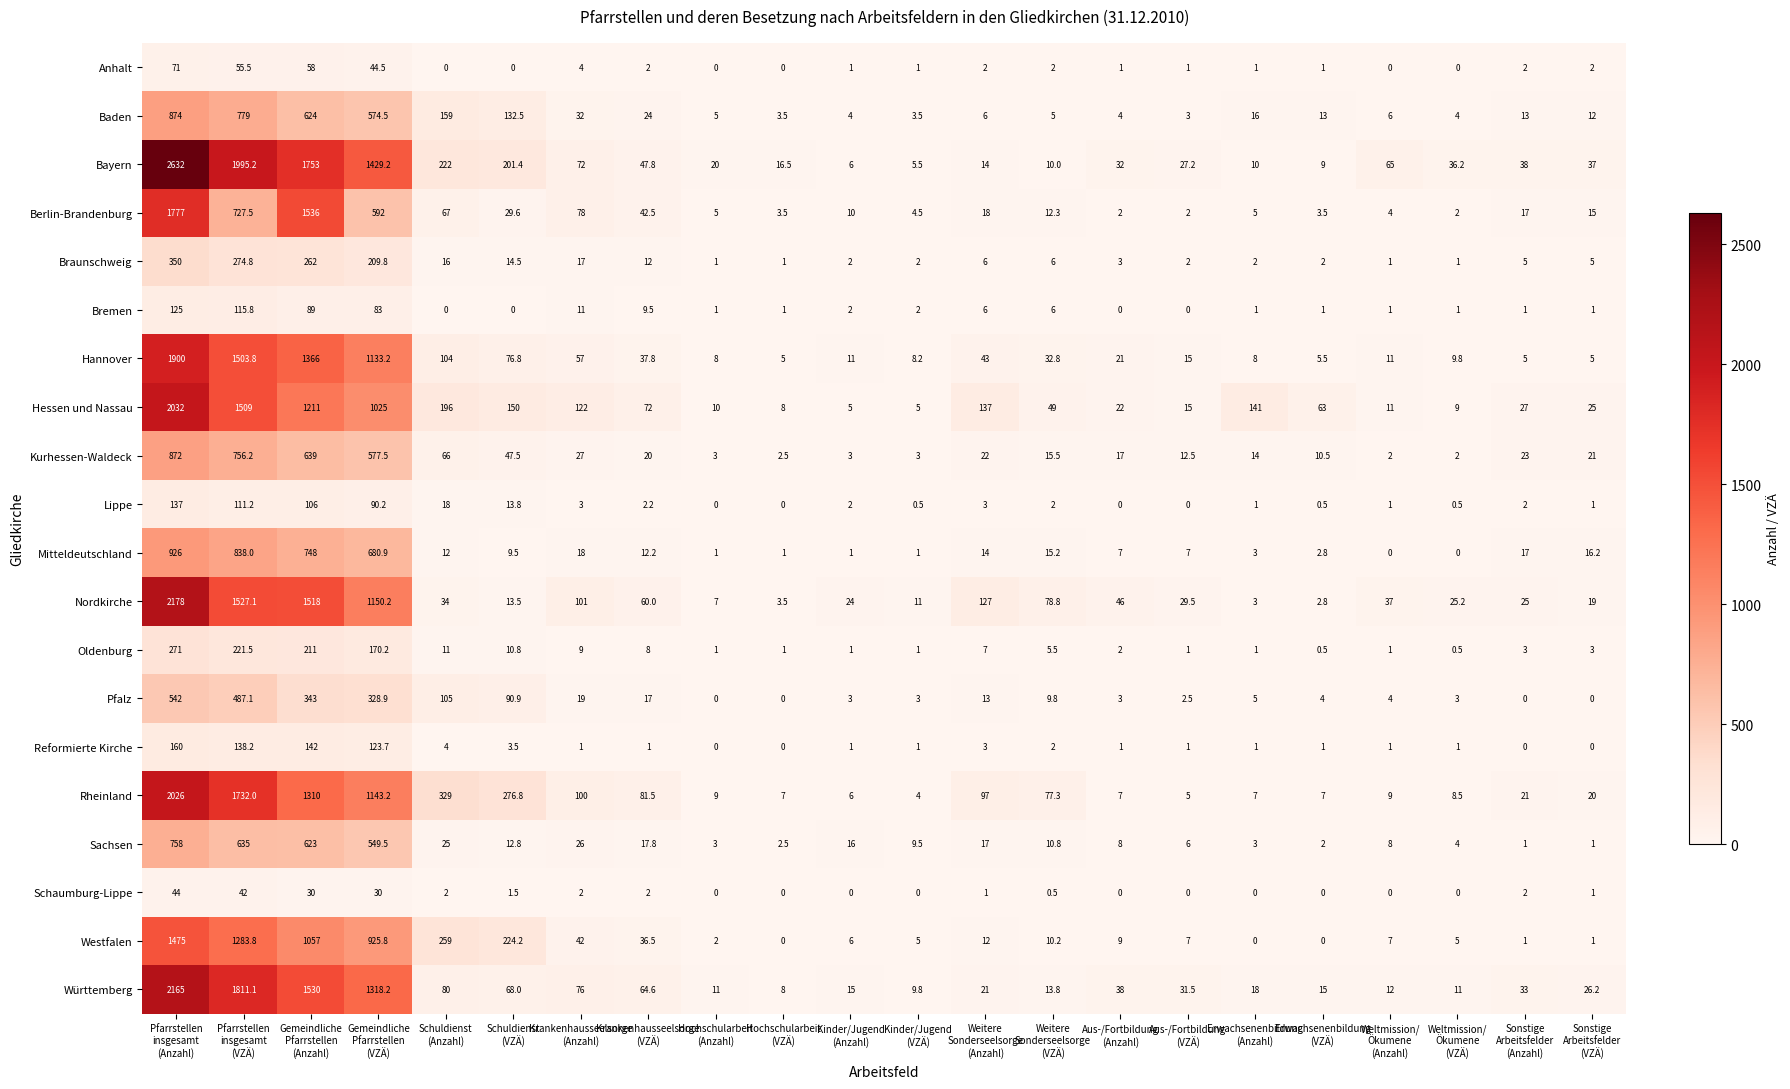

Which series has the largest range (max minus min)?

Bayern